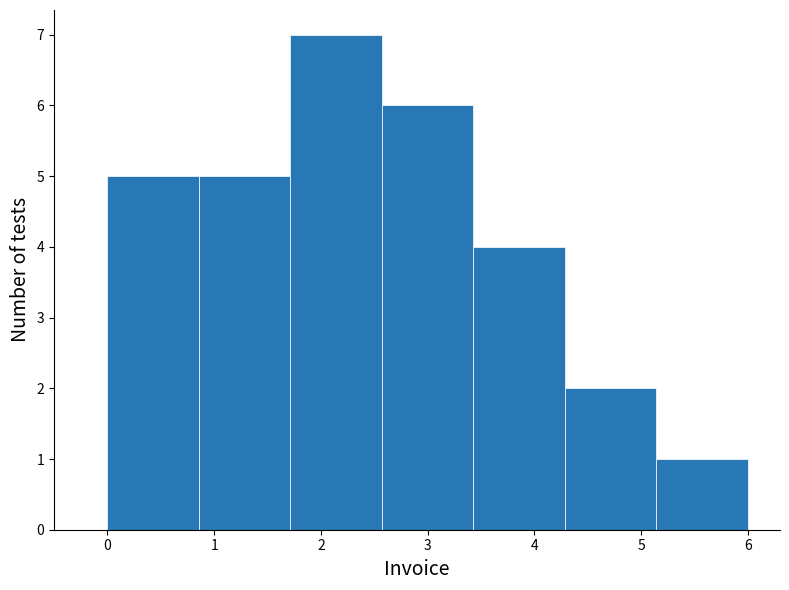

What is the height of the bar covering 2.6 to 3.4 on the x-axis? Neither the bar edges nor the heights are printed on the chart, so give them approximately, as read against the axes.

6